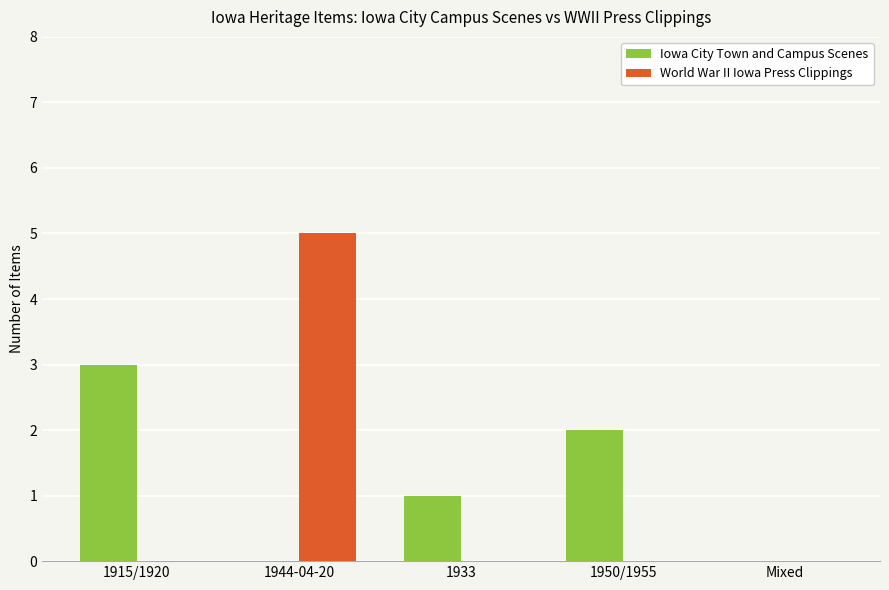

What is the sum of all Iowa City Town and Campus Scenes values?

6